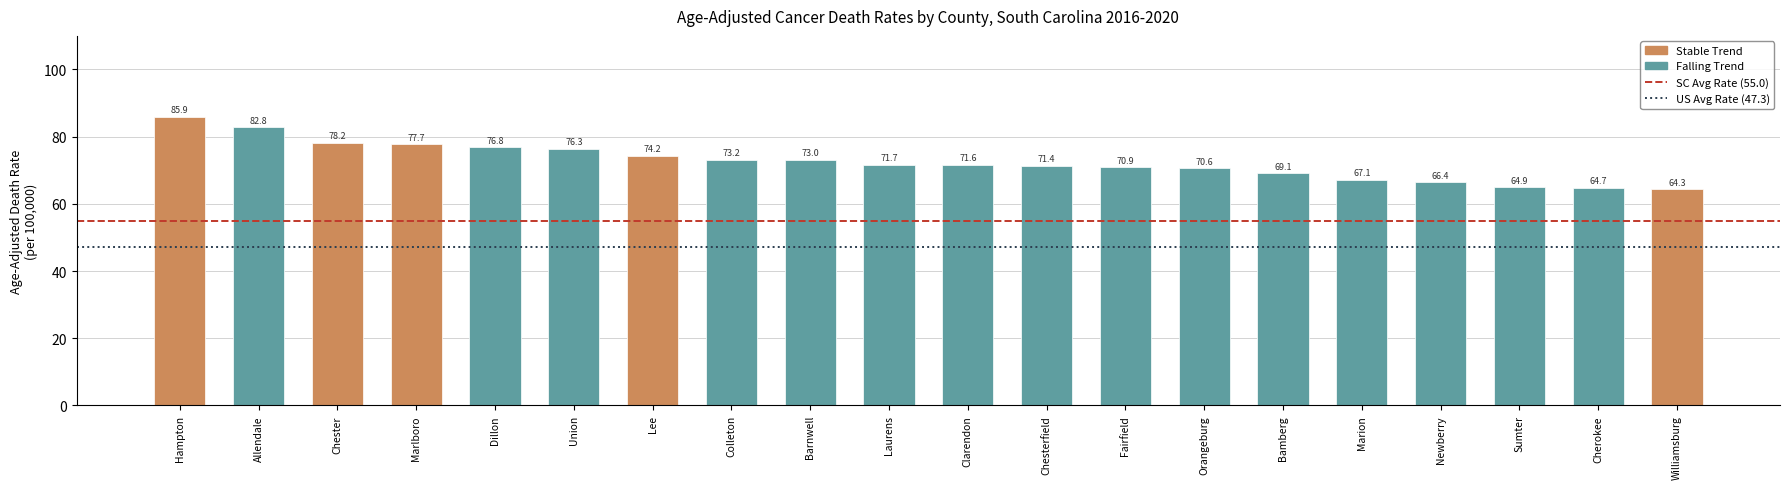

Rank the categories by value from lowest to highest.

Williamsburg, Cherokee, Sumter, Newberry, Marion, Bamberg, Orangeburg, Fairfield, Chesterfield, Clarendon, Laurens, Barnwell, Colleton, Lee, Union, Dillon, Marlboro, Chester, Allendale, Hampton